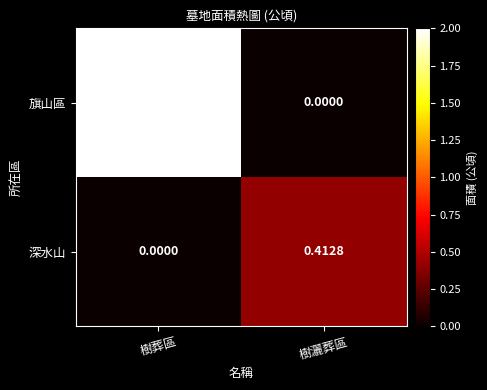

At which category does the chart reach its peak across all series?

樹葬區